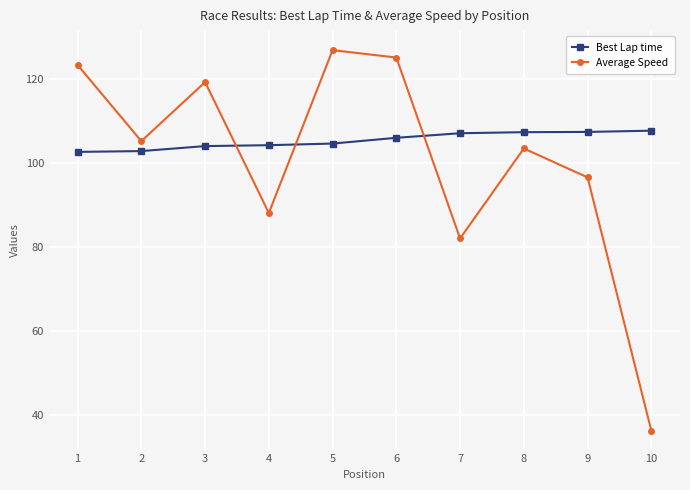

How many times do Average Speed and Best Lap time cross each other?

3